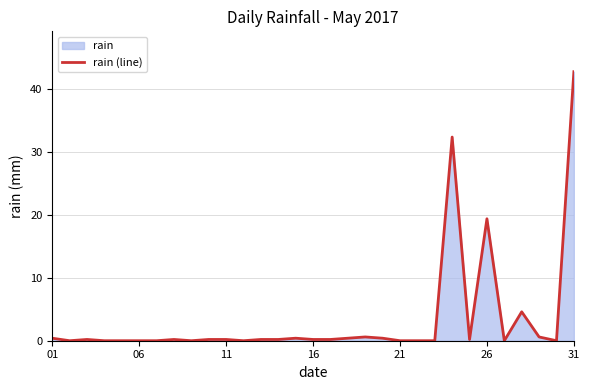

How many points are higher than both their immediate neighbors (excluding endpoints)?

7